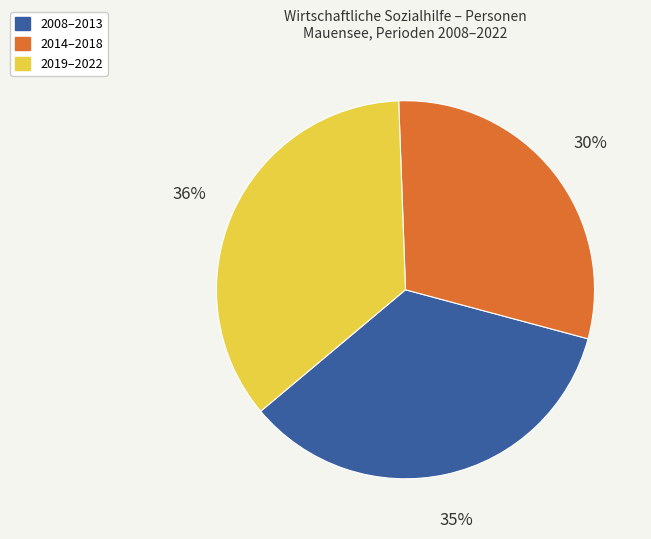

How many slices are in this pie chart?

3